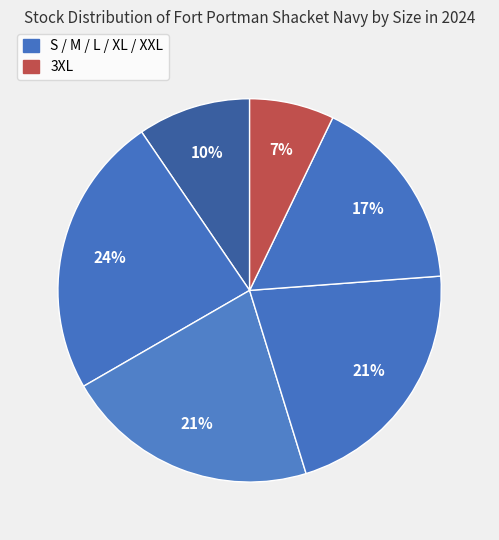

To the nearest percent, what is the difference between the largest and smallest slice percentages?

17%